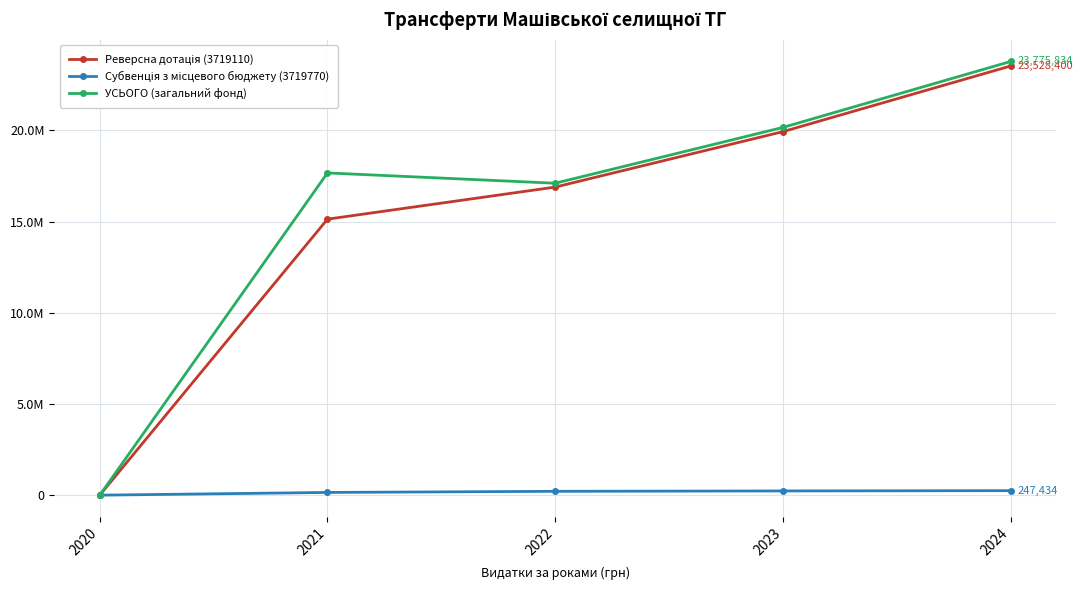

Is this an area chart (filled region under the line)?

No